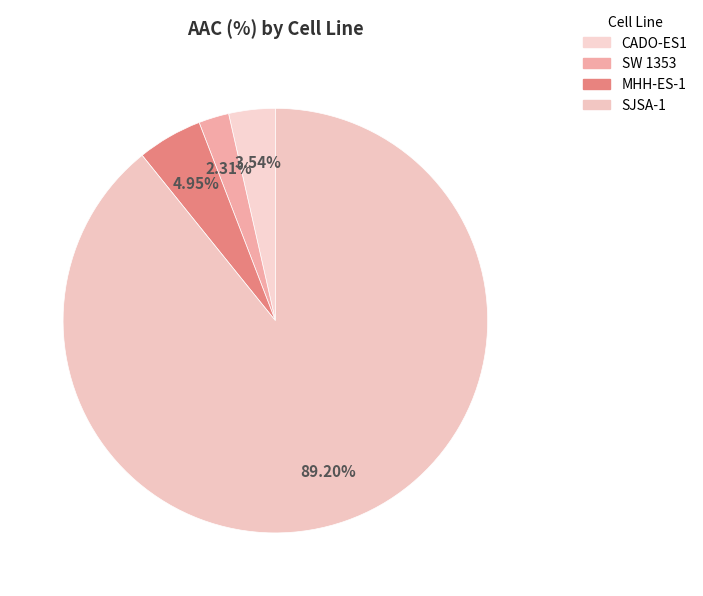

What is the majority slice?

SJSA-1